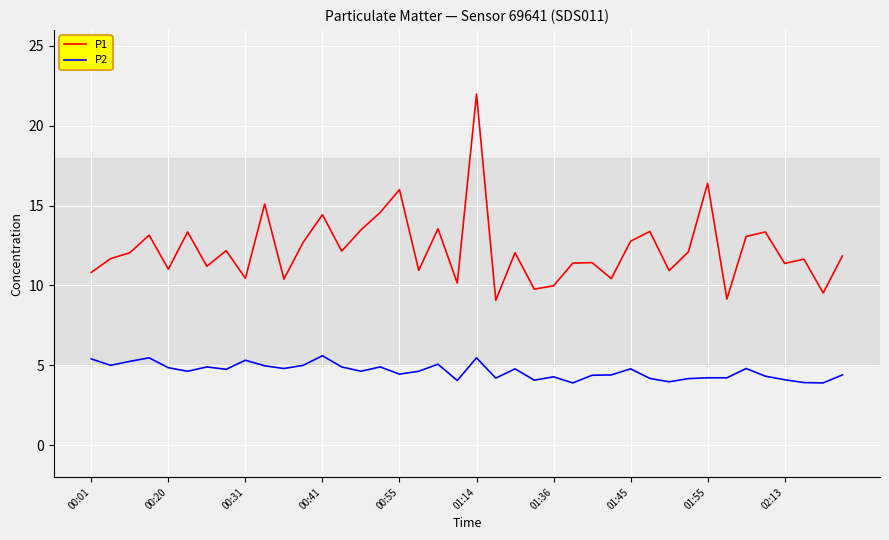

Which series has the widest spread of values?

P1